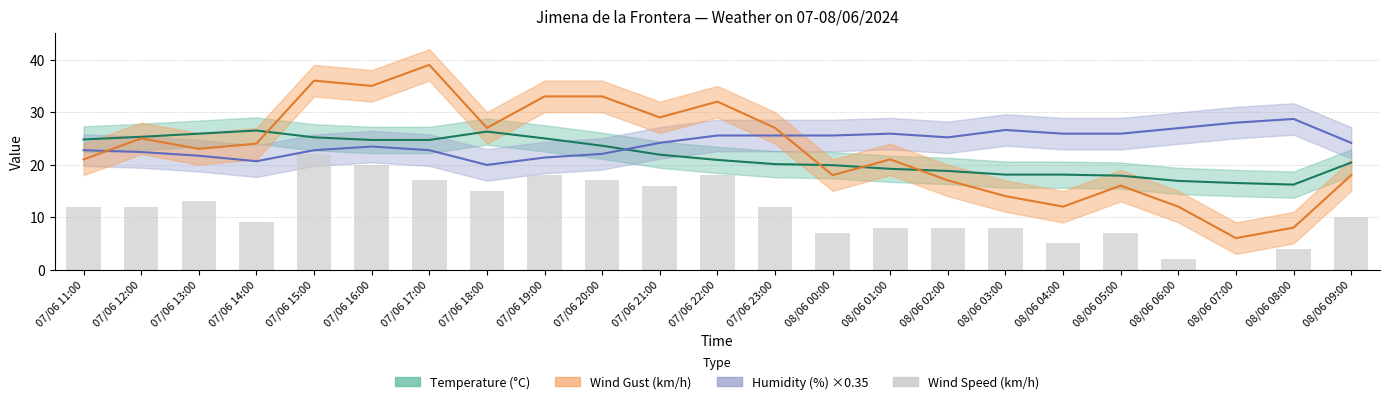

Reading right to left, extract all data points from this chart.

10	4	0	2	7	5	8	8	8	7	12	18	16	17	18	15	17	20	22	9	13	12	12